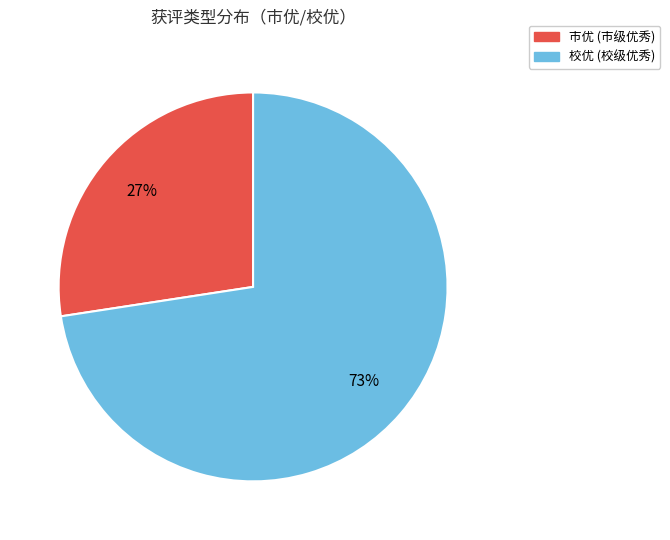

What is the ratio of the value at 市优 to the value at 校优?

0.4